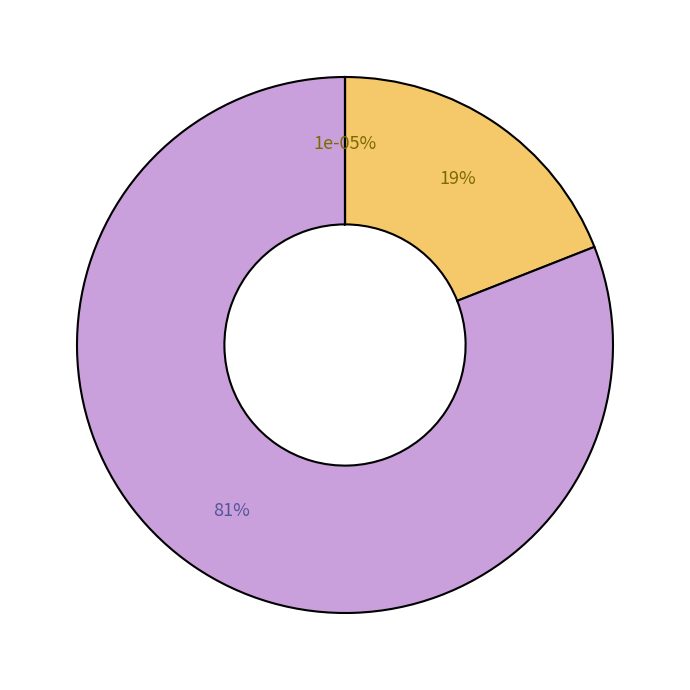

Between Common stock outstanding and Preferred stock outstanding, which is larger?

Common stock outstanding